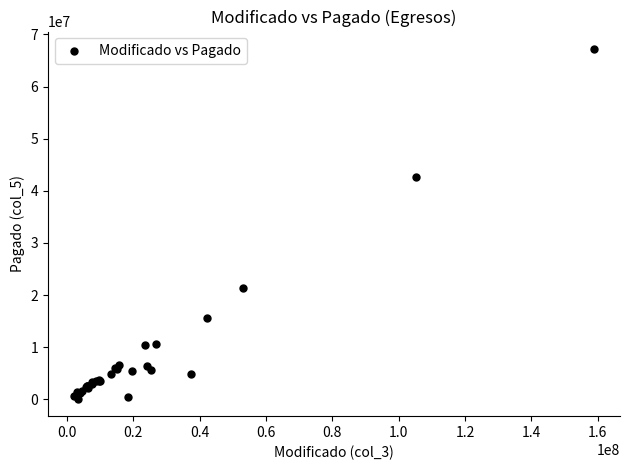

What Y value in the scatter plot is closest to 33661959?

42616275.9